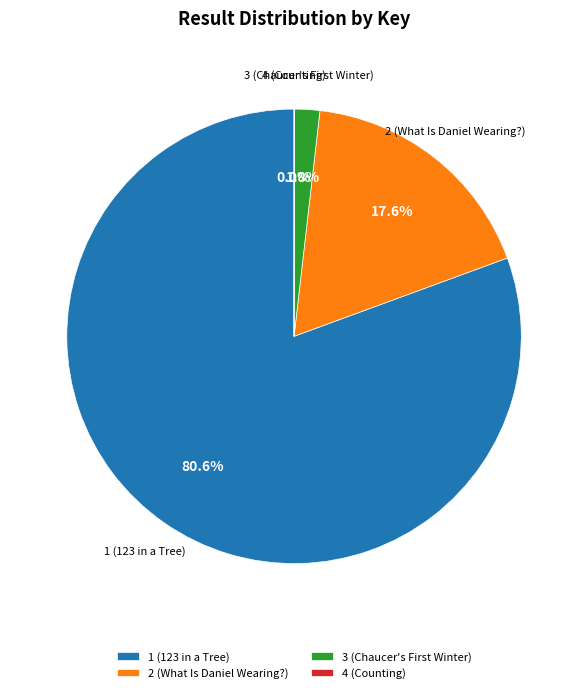

Is 2 (What Is Daniel Wearing?) the majority of the pie?

No